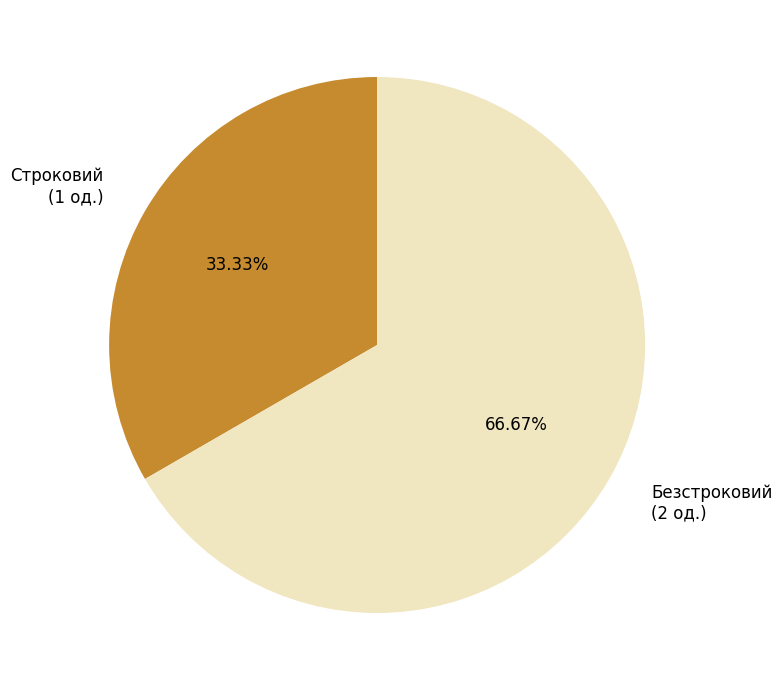

Rank the categories by value from lowest to highest.

Строковий, Безстроковий